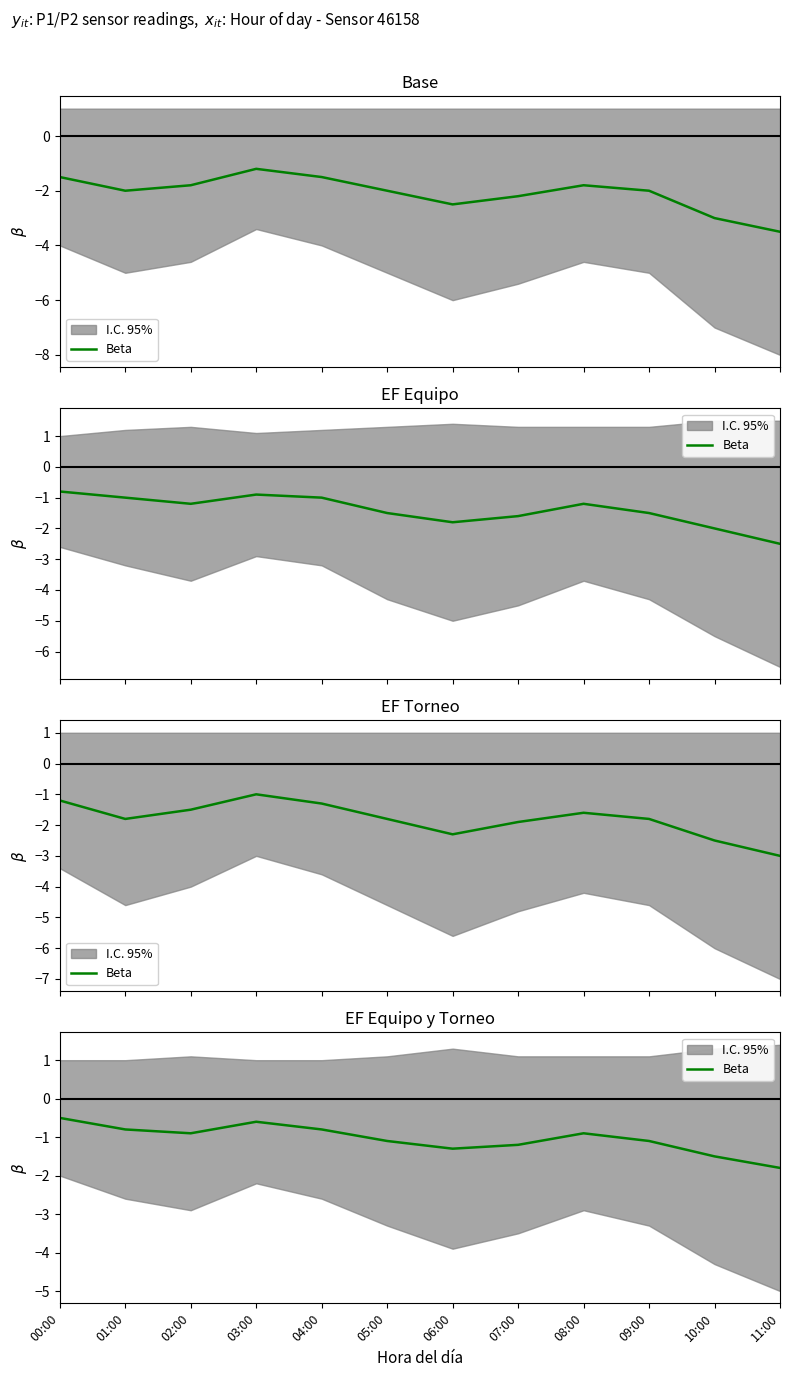

What position from the left is 00:00?

1